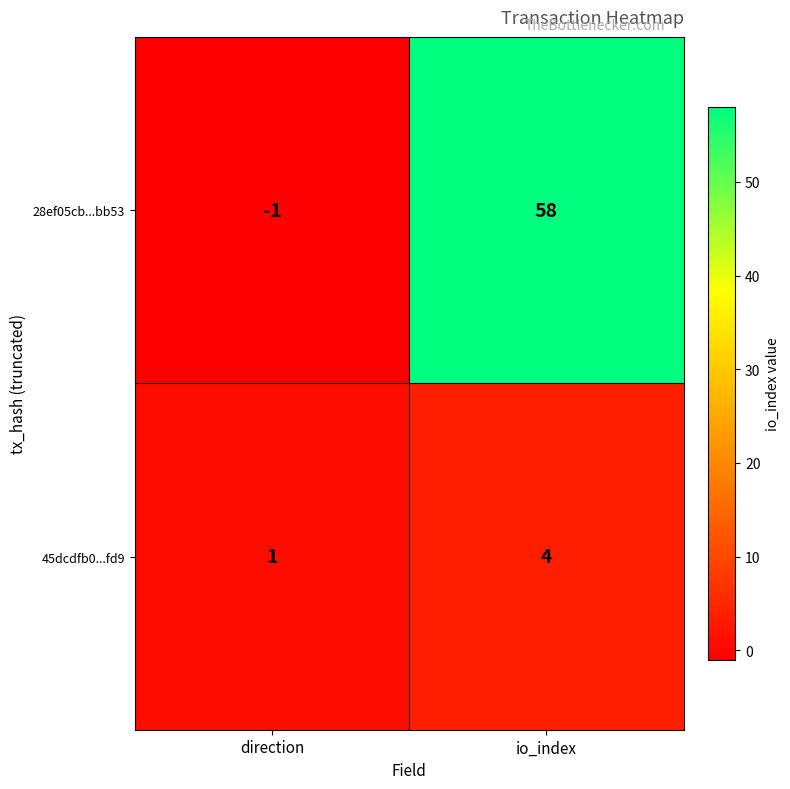

Count the number of data series in this chart.

2